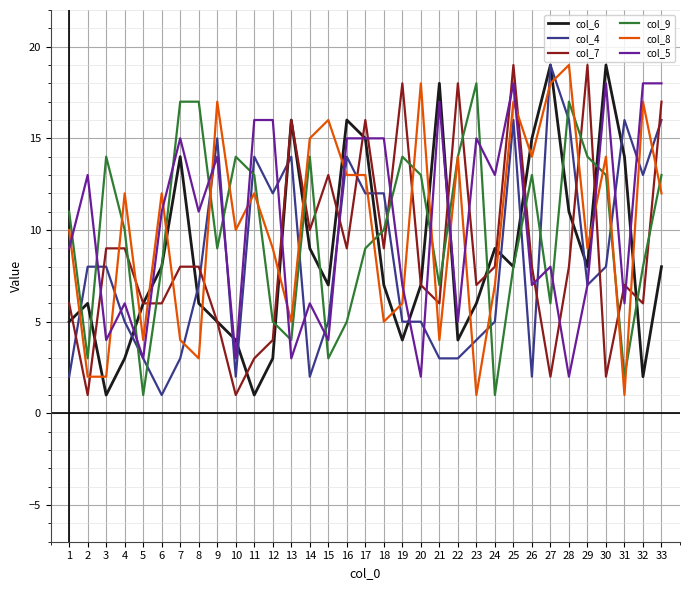

Is the value of col_5 at 17 greater than the value of col_7 at 18?

Yes